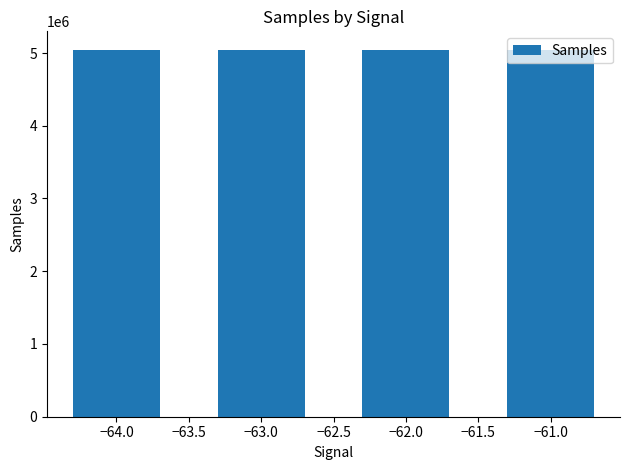

Approximately how many times larger is the value at −61.0 compared to −63.0?

1.0